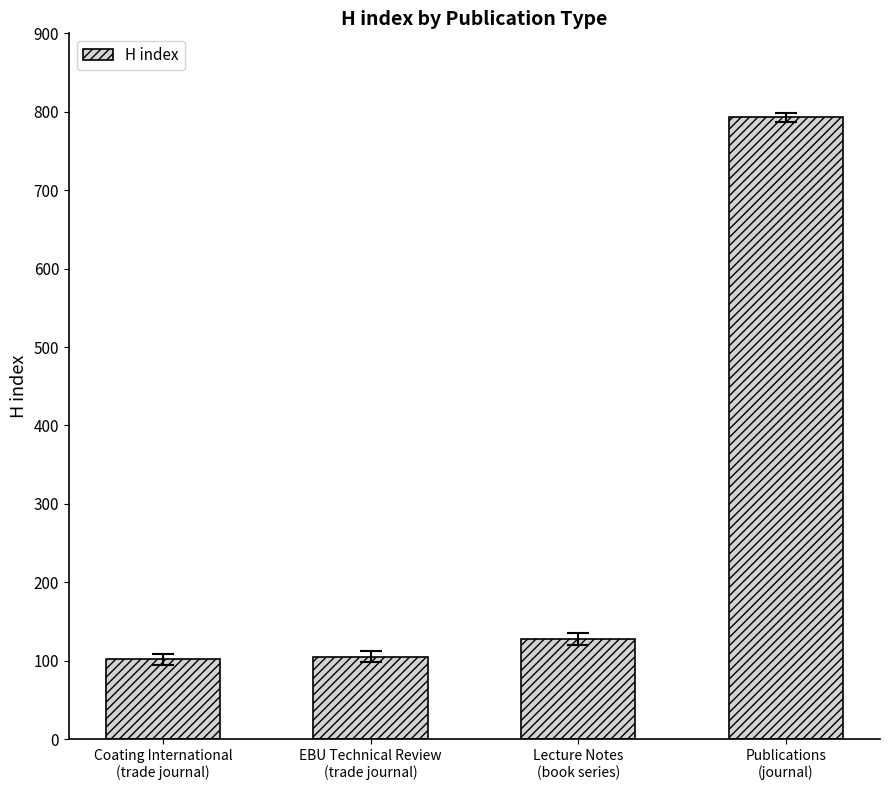

Are the bars grouped side by side (vs. stacked)?

No